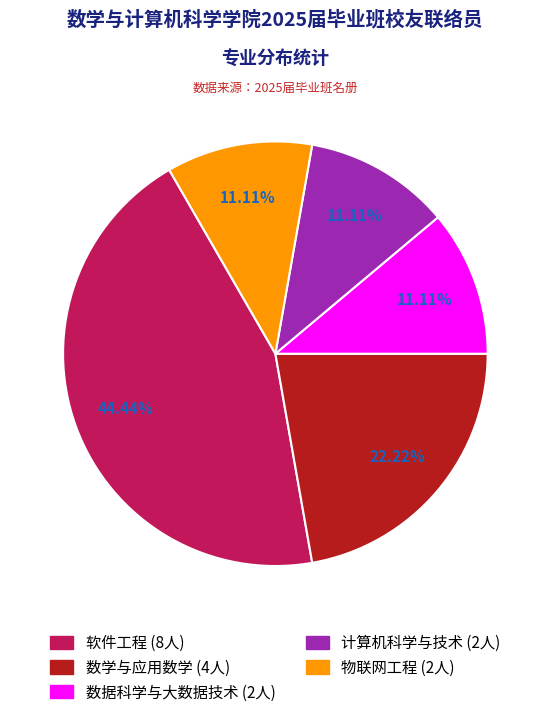

Between 数学与应用数学 and 数据科学与大数据技术, which is larger?

数学与应用数学